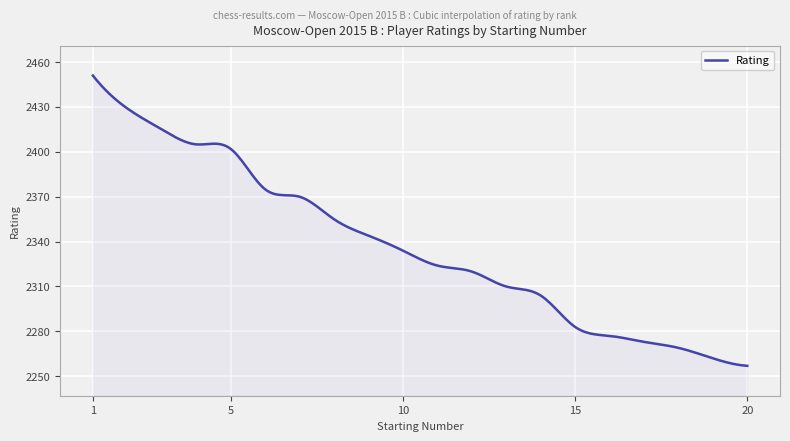

What is the smallest value displayed?

2257.0